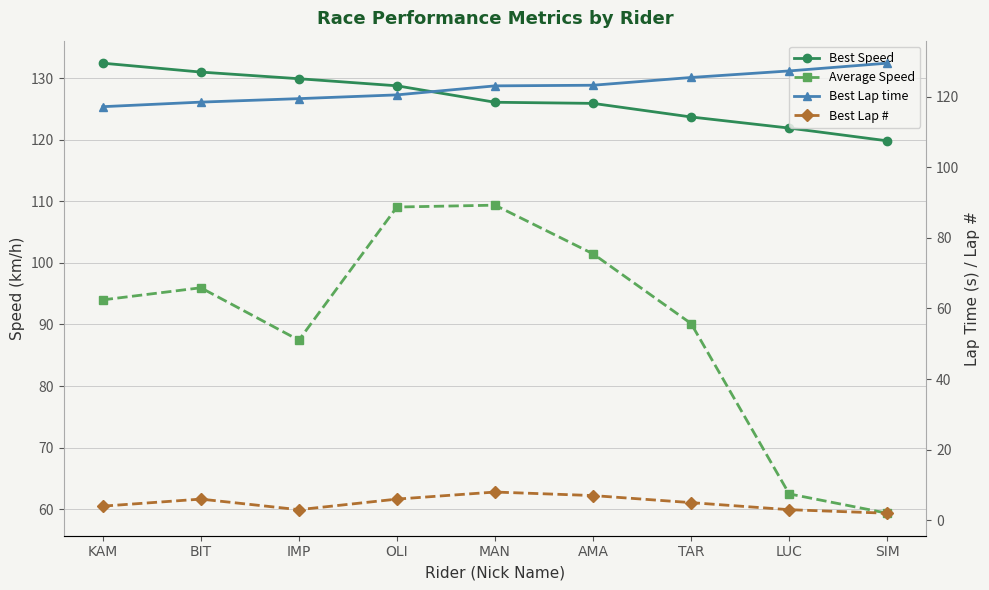

Is the value of Best Lap # at OLI greater than the value of Best Lap time at BIT?

No